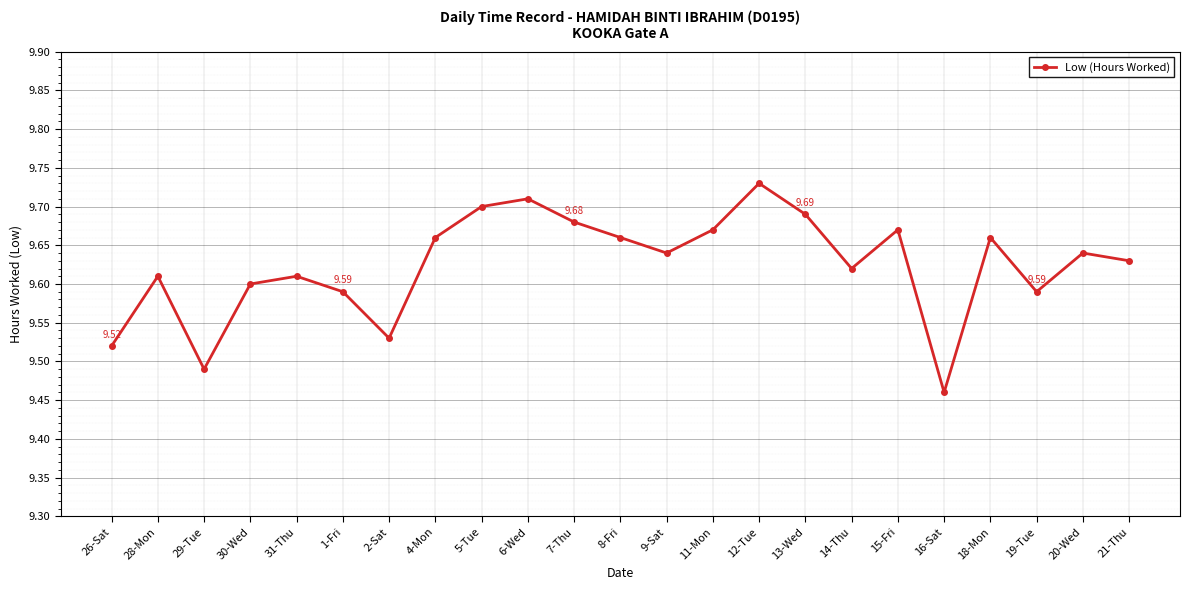

Approximately how many times larger is the value at 16-Sat compared to 7-Thu?

1.0